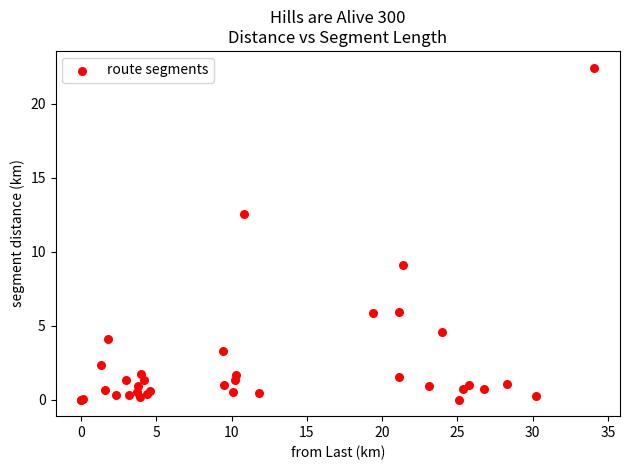

What Y value in the scatter plot is closest to 11?

12.5